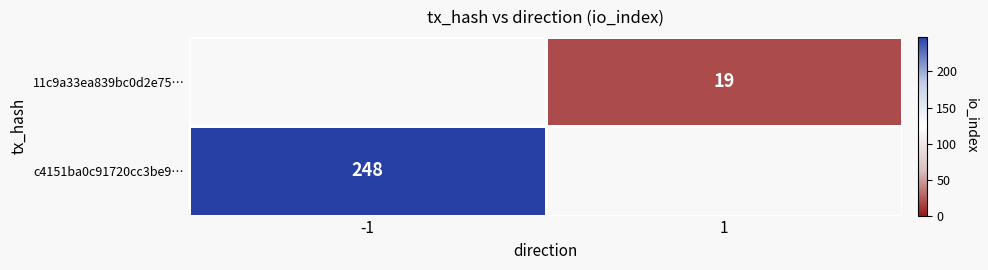

Is it true that c4151ba0c91720cc3be9… equals 57 at -1?

False